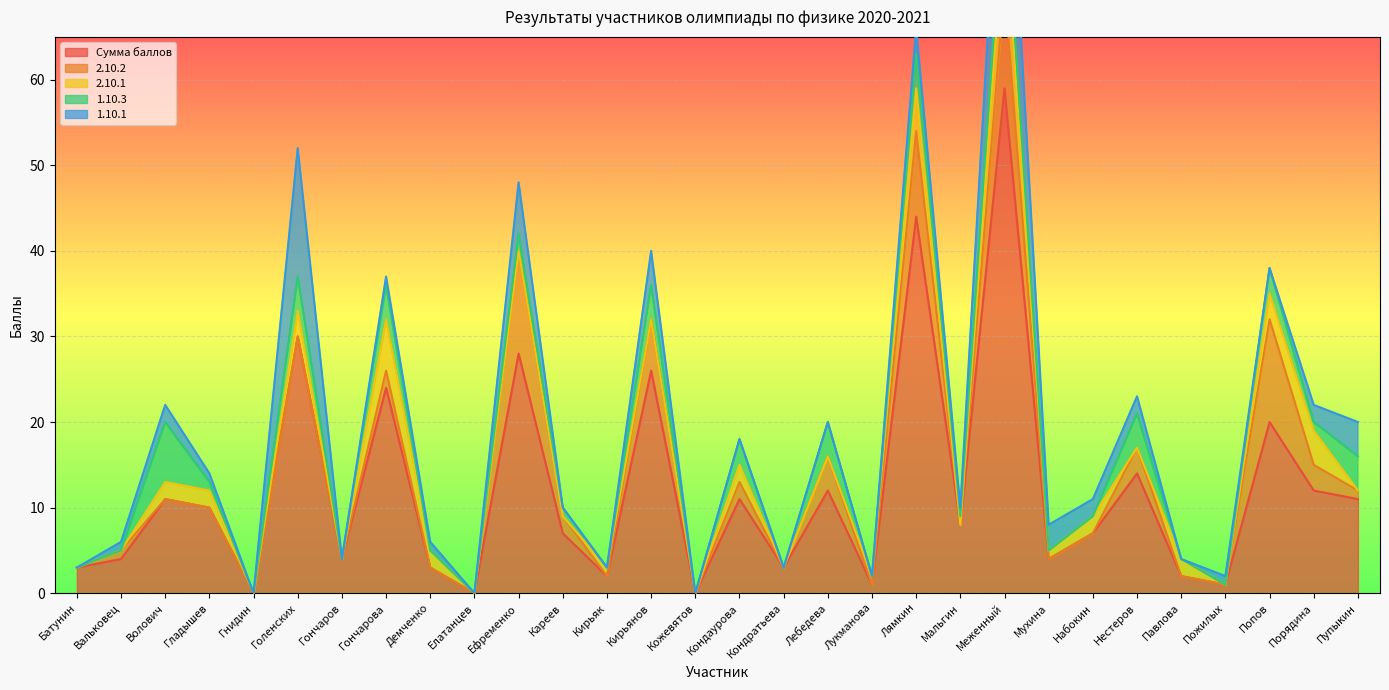

The 1.10.3 series shows 0 at Павлова. True or false?

True